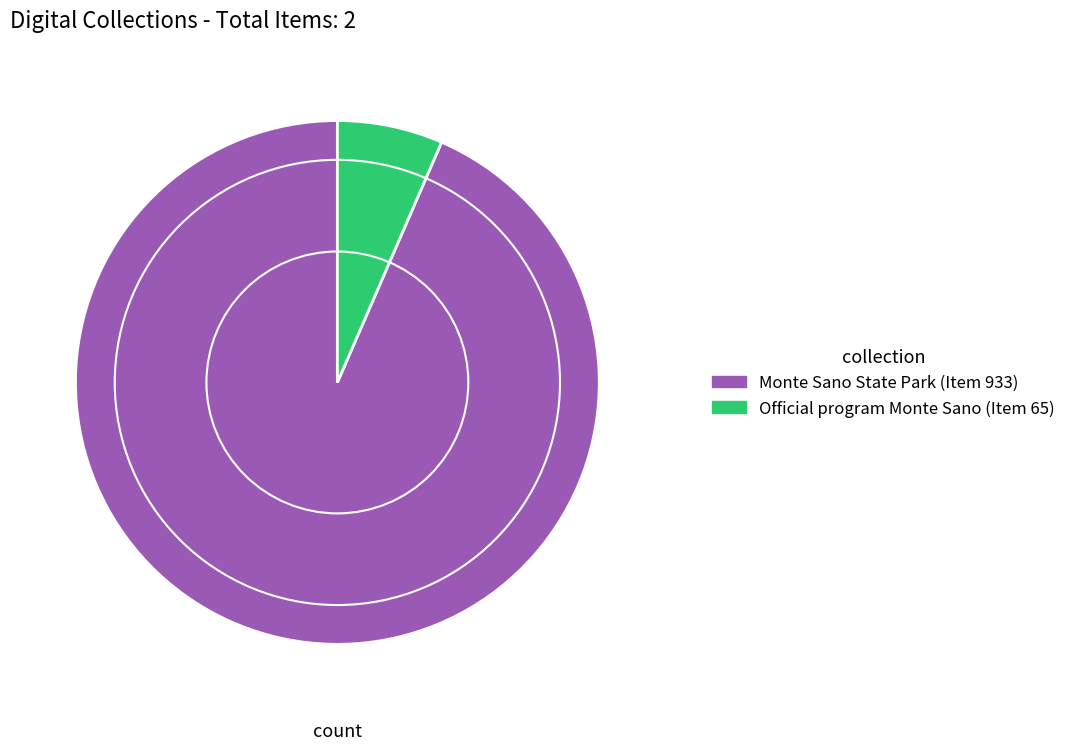

Is it true that Monte Sano State Park (Item 933) is 99% of the pie?

False